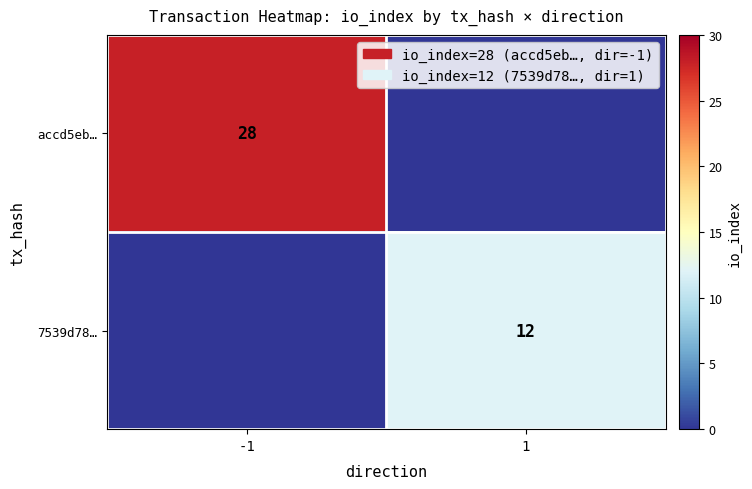

Is it true that 7539d78… equals 12 at 1?

True